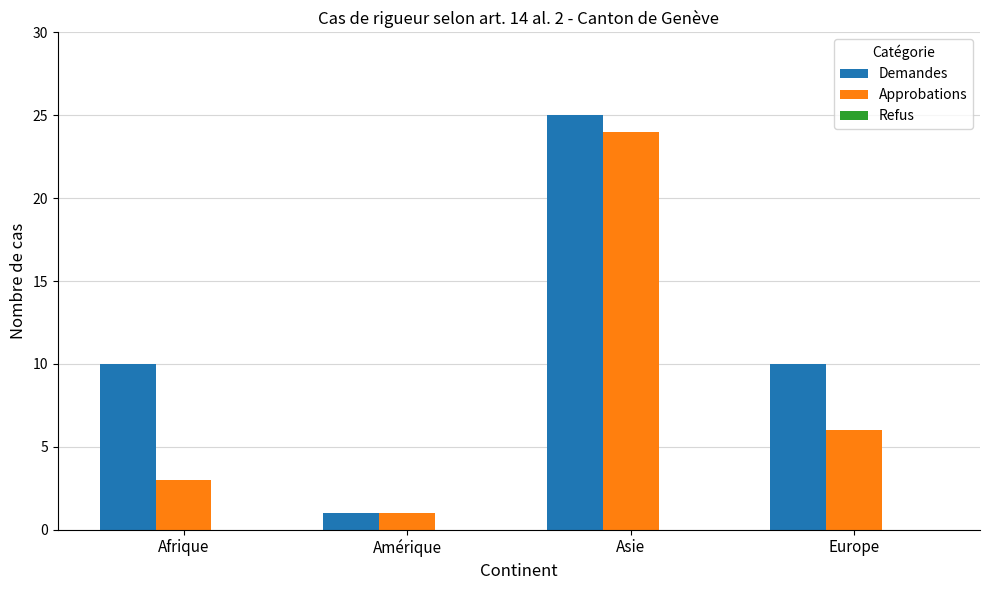

What position from the right is Amérique?

3